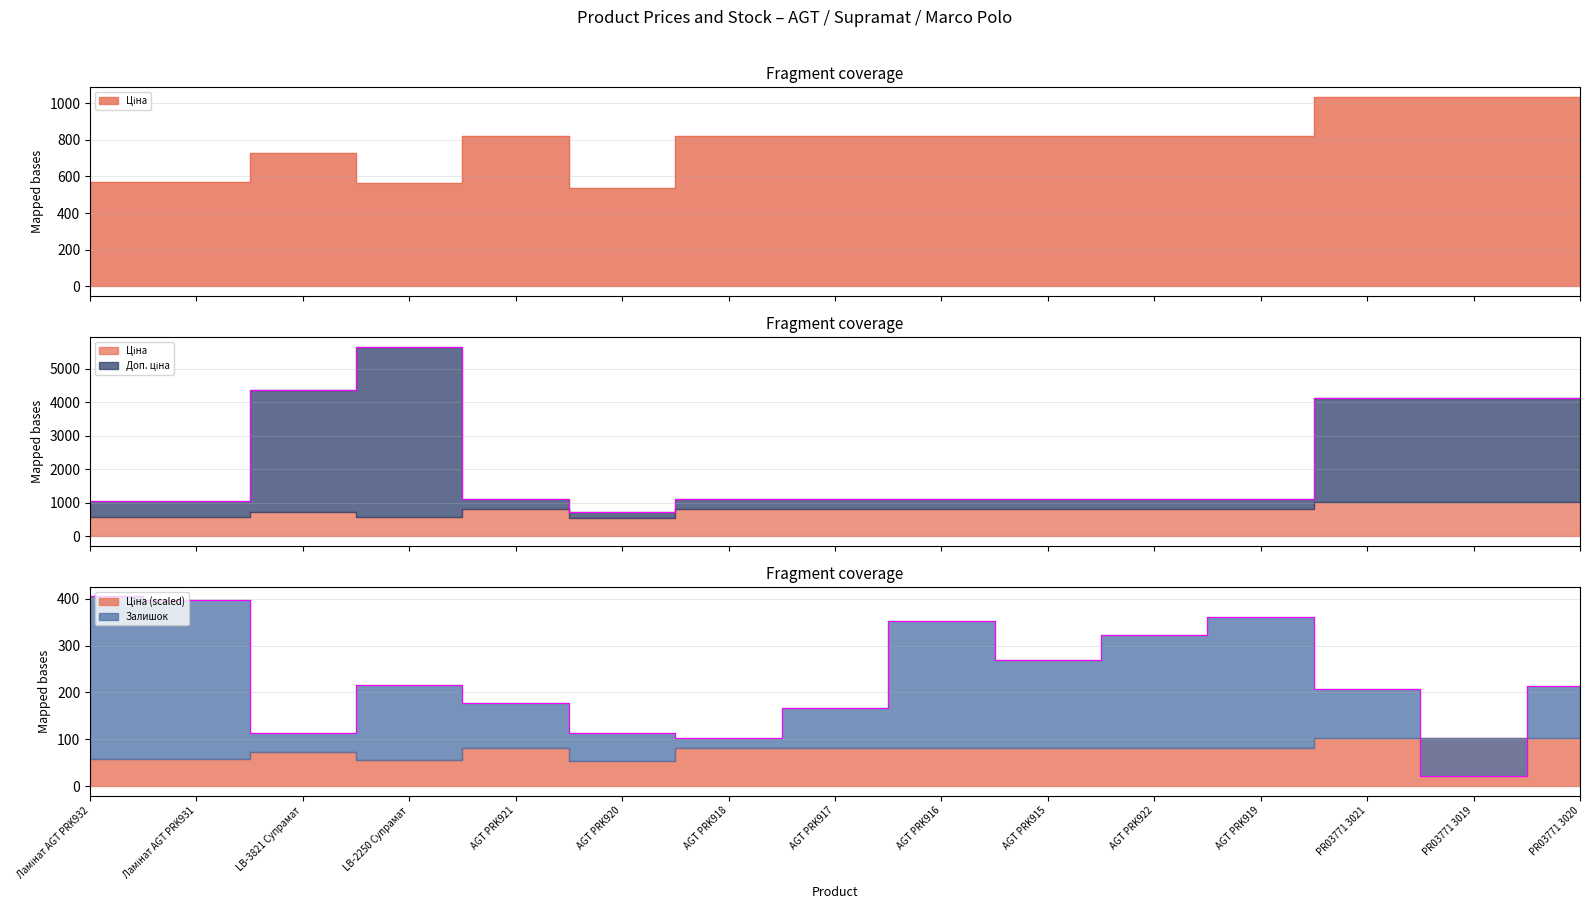

Rank the series by their maximum value, from highest to lowest.

Доп. ціна, Ціна, Залишок